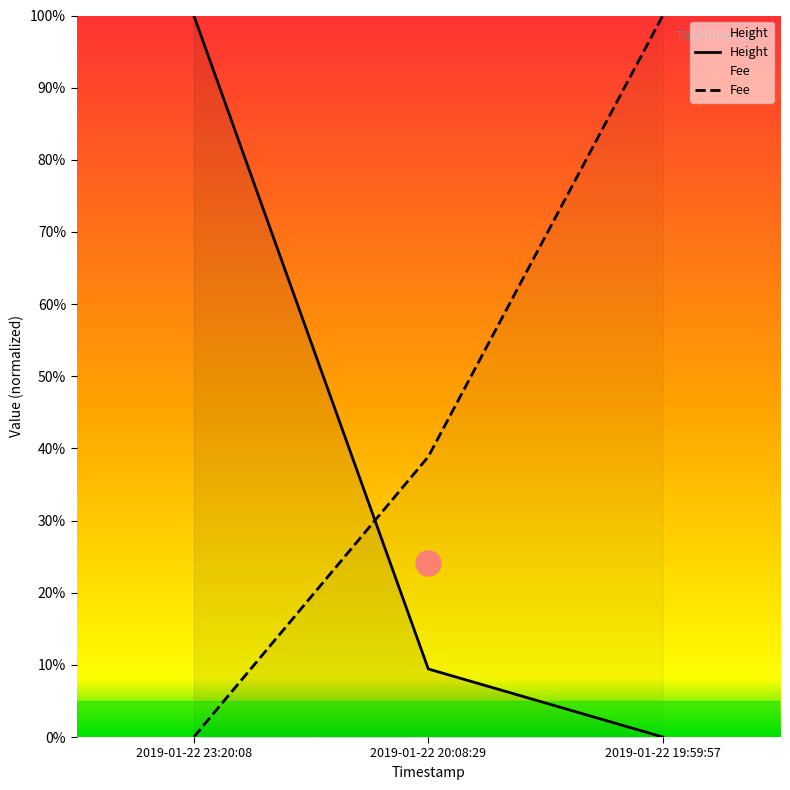

List the series in order of their peak value, highest first.

Height, Fee